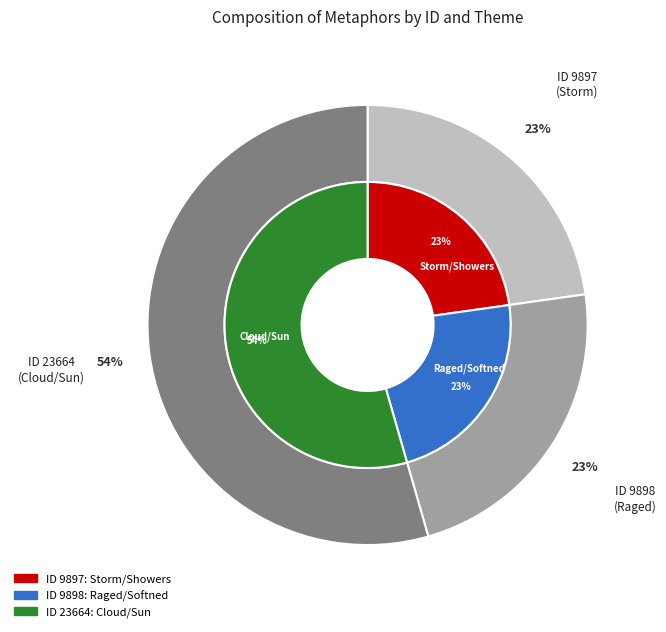

Count the number of slices in the pie.

3